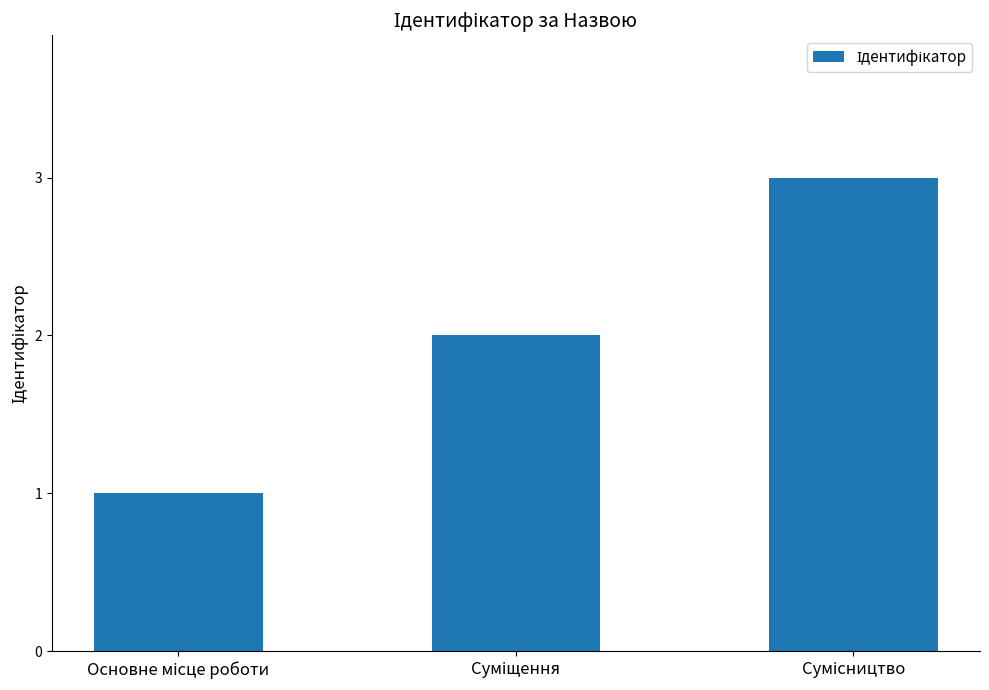

What is the greatest value displayed?

3